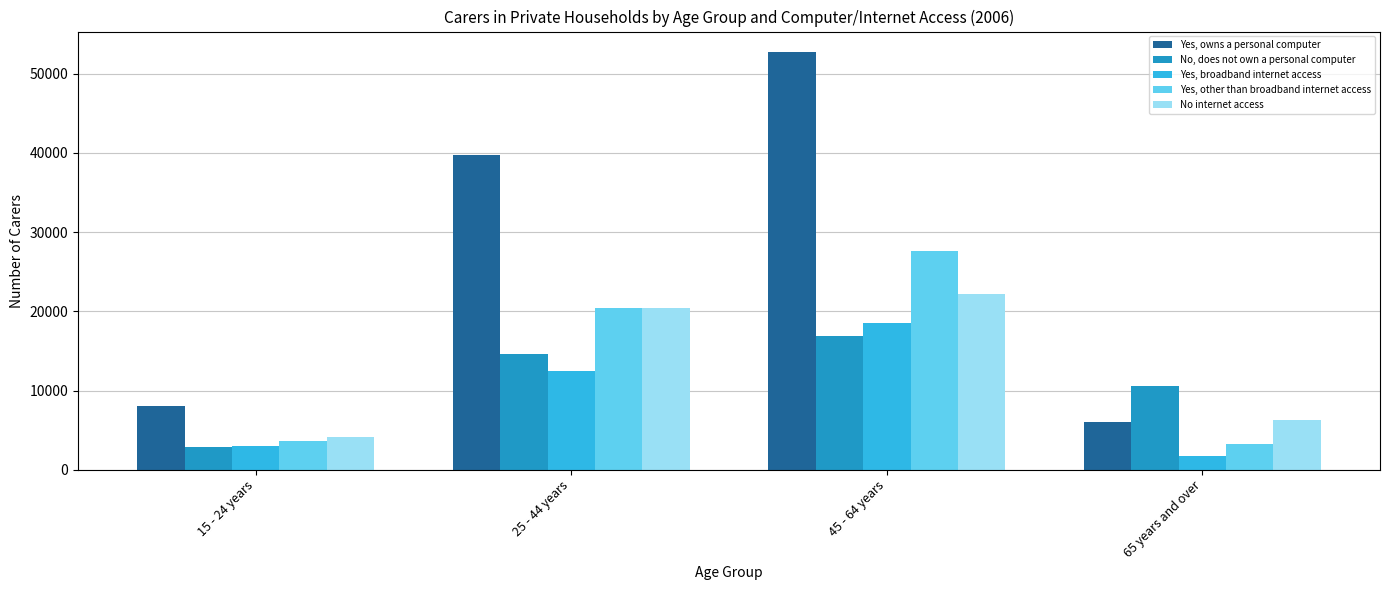

The value of Yes, other than broadband internet access at 45 - 64 years is 37150. True or false?

False